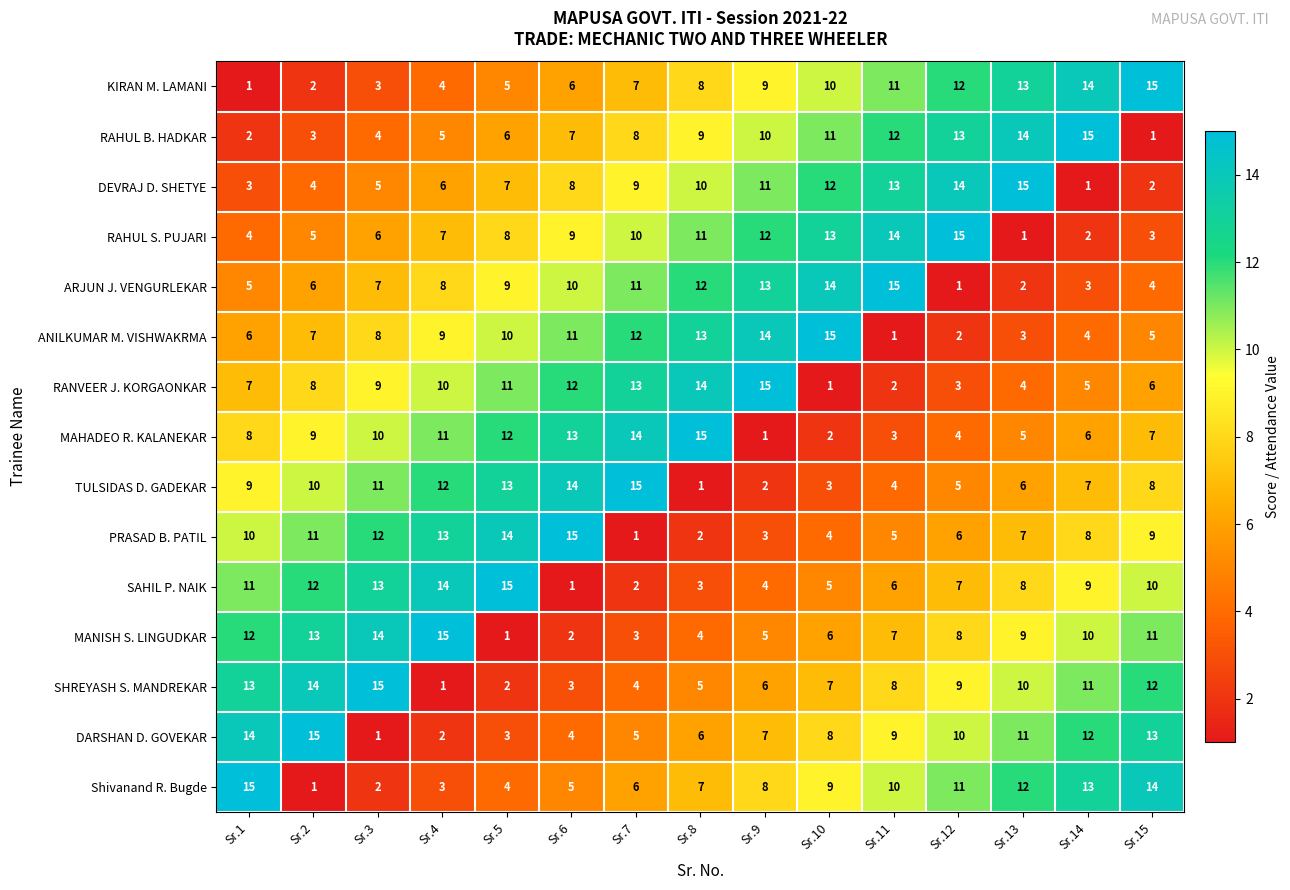

What is the difference between the SHREYASH S. MANDREKAR values at Sr.12 and Sr.3?

6